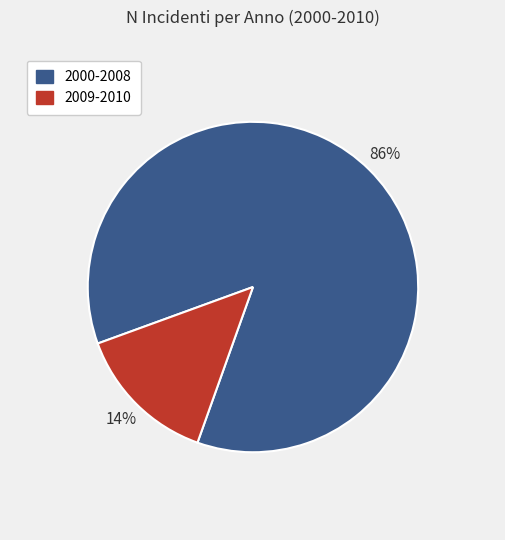

Rank the categories by value from lowest to highest.

2009-2010, 2000-2008